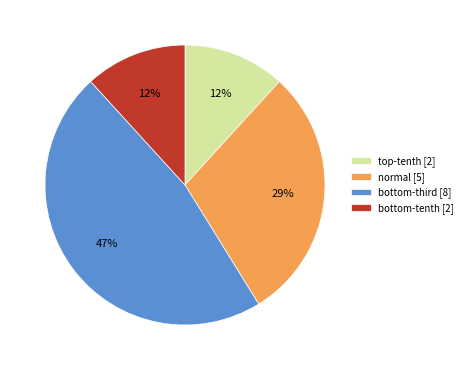

Which category has the biggest portion of the pie?

bottom-third